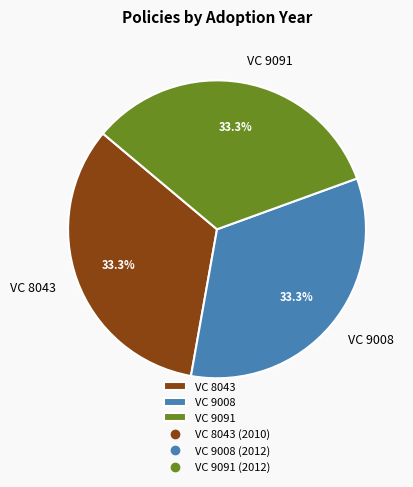

To the nearest percent, what percentage of the pie is VC 8043?

33%